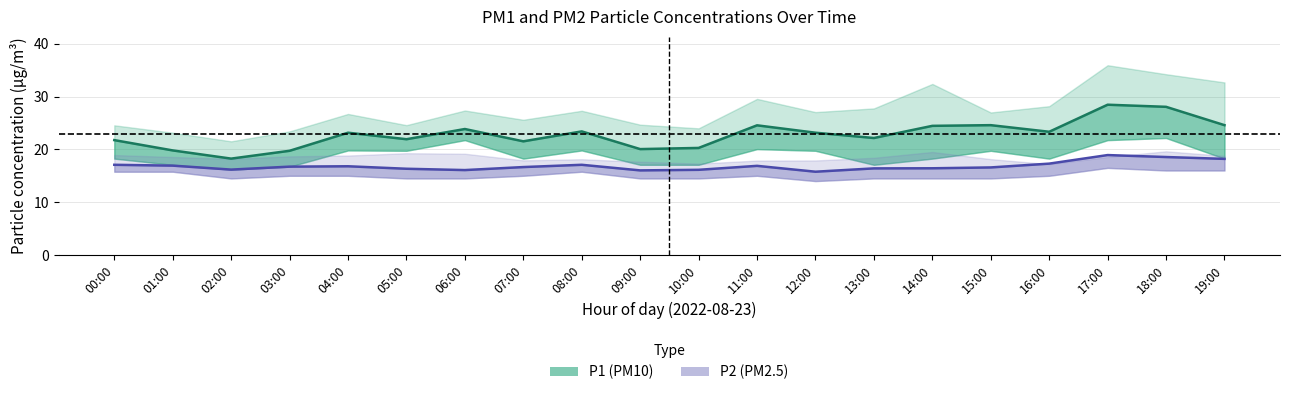

What is the total value across all series at 16:00?

40.6